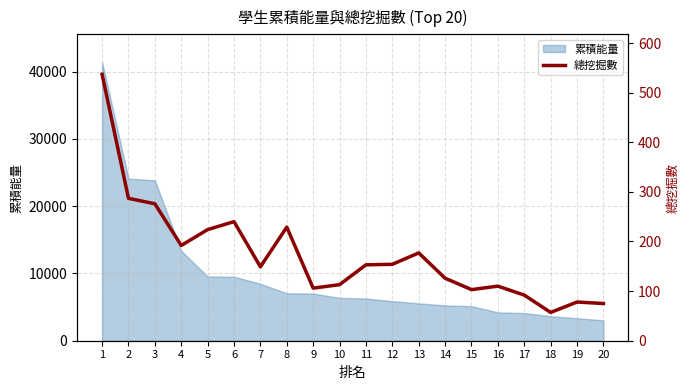

What is the sum of all values?

3478